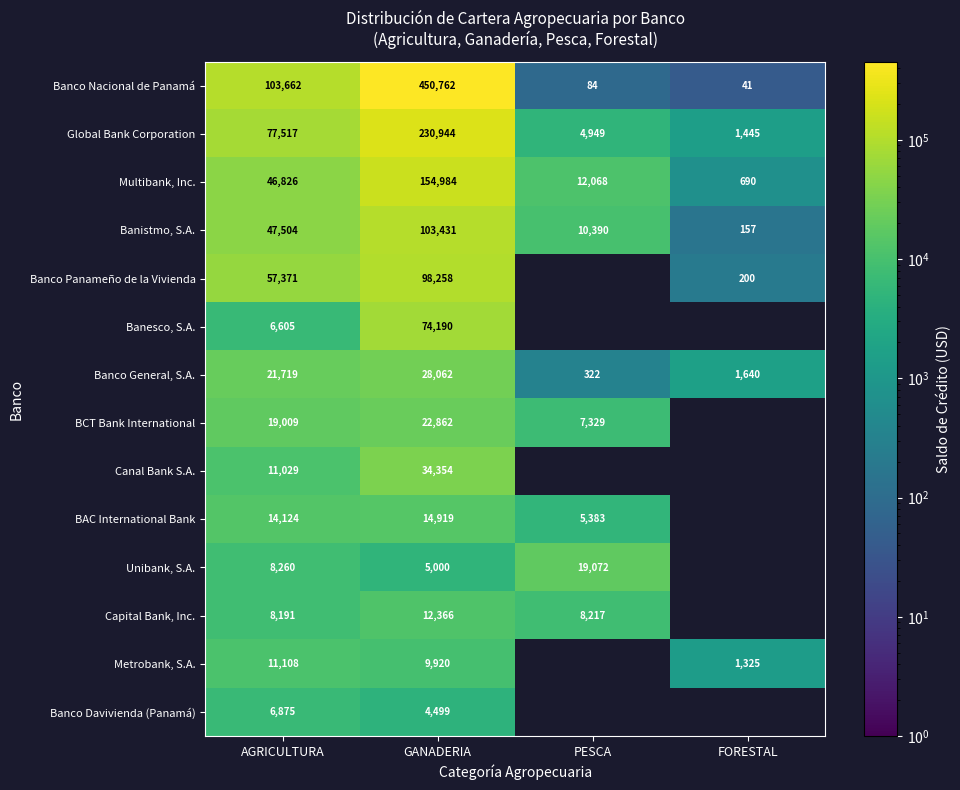

At which label does Multibank, Inc. reach its peak?

GANADERIA